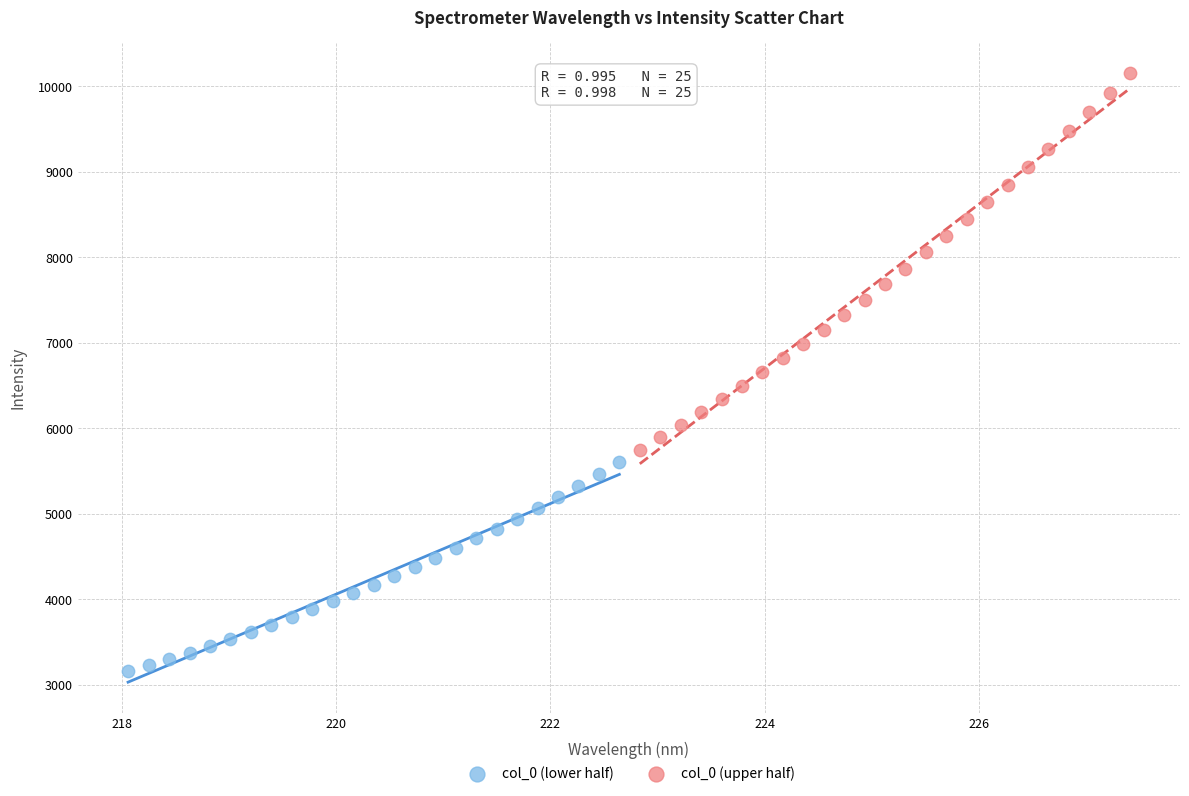

Which series has the largest Y range (max minus min)?

col_0 (upper half)